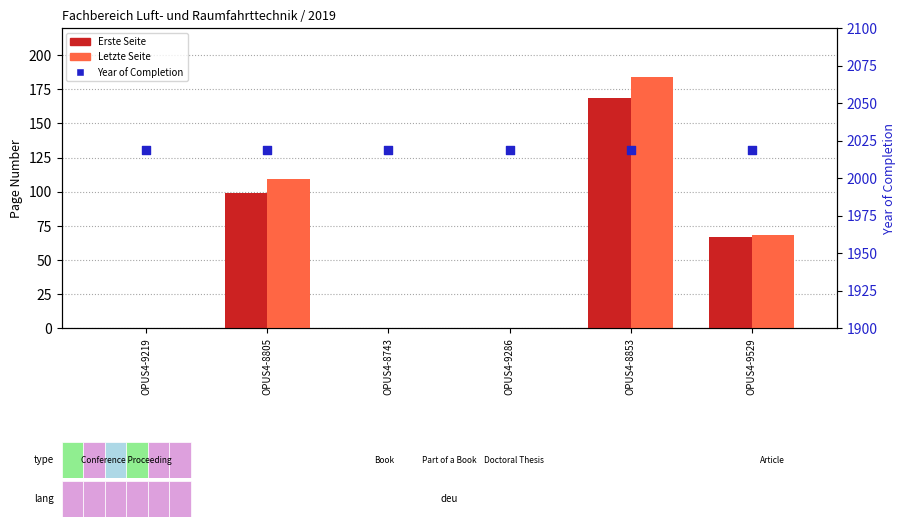

Which series reaches the maximum Y coordinate?

Year of Completion